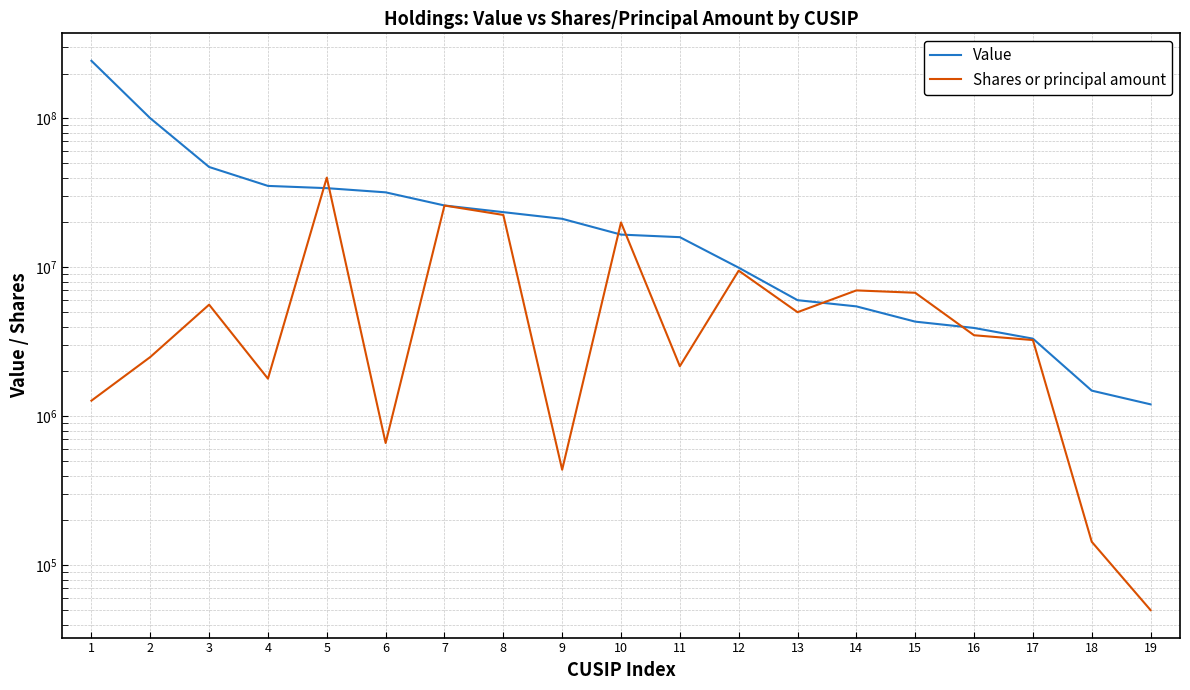

True or false: Shares or principal amount and Value cross at least once.

True